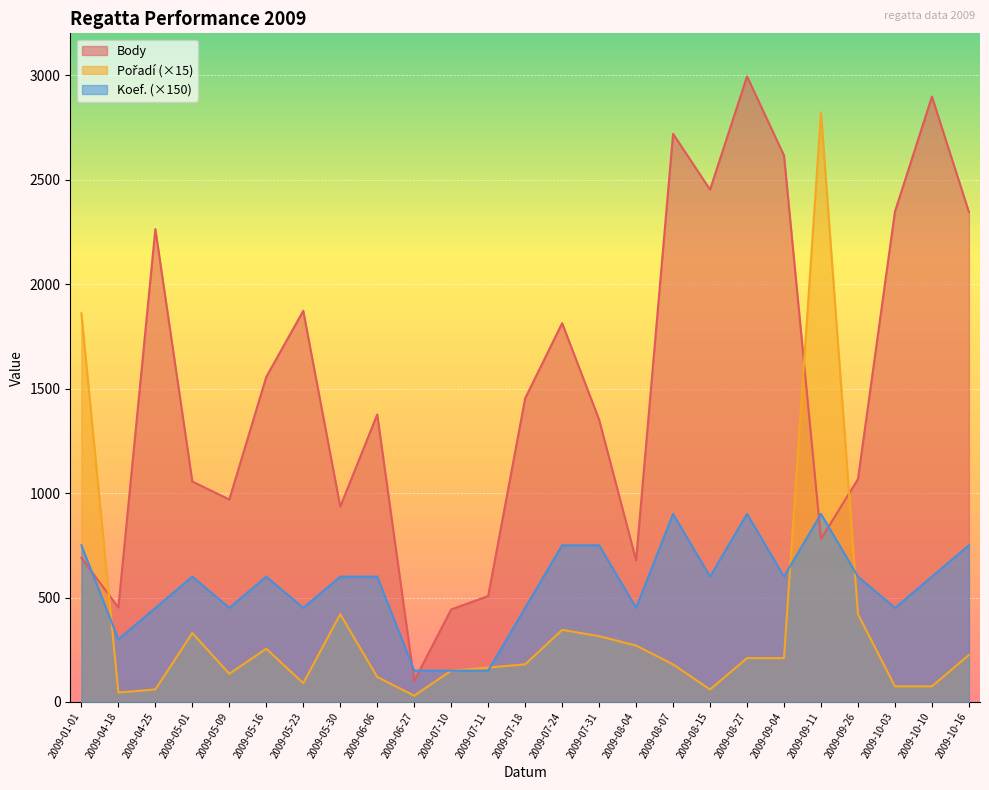

The value of Koef. at 2009-08-07 is 900. True or false?

True